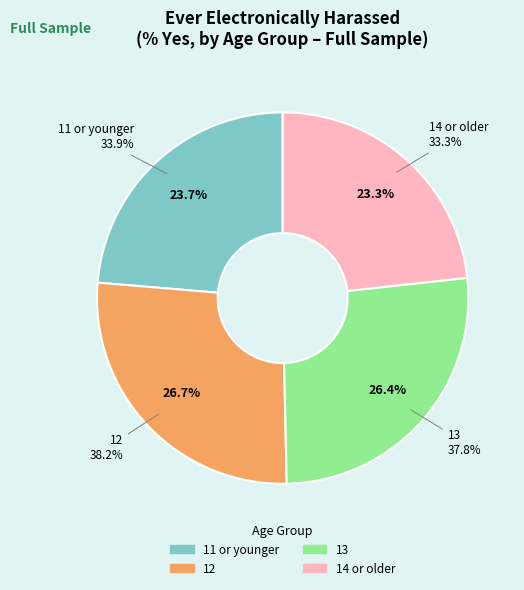

To the nearest percent, what is the difference between the largest and smallest slice percentages?

3%